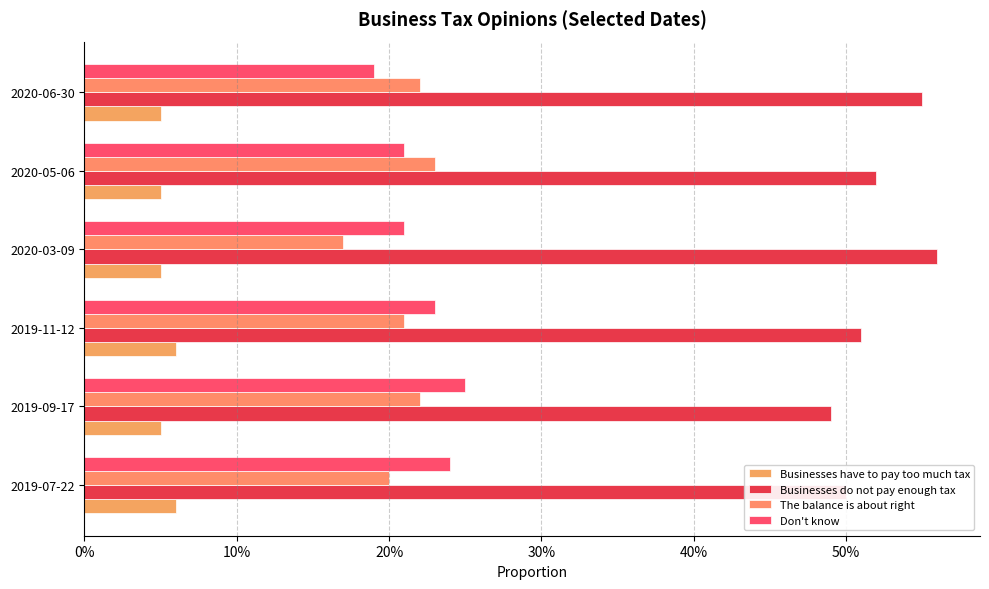

What are all the series names shown in the legend?

Businesses have to pay too much tax, Businesses do not pay enough tax, The balance is about right, Don't know